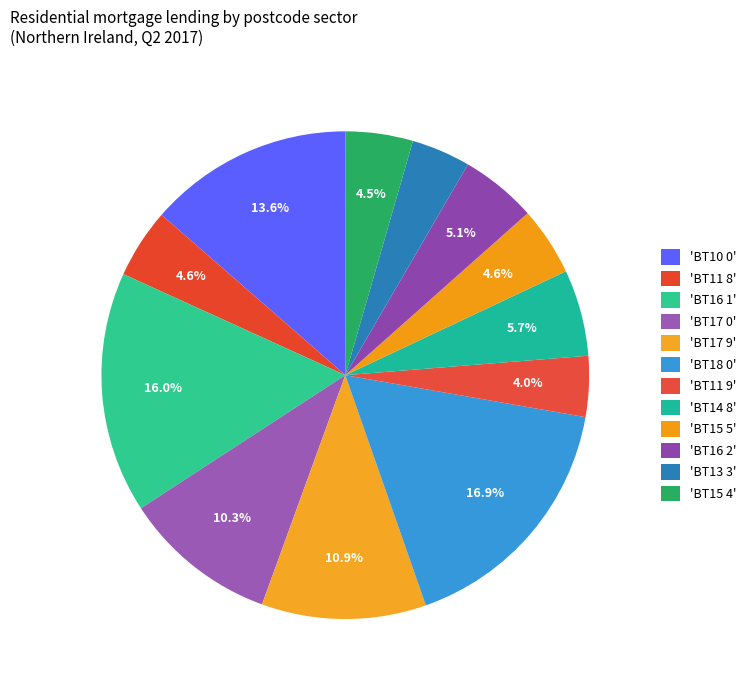

Which slice is the largest?

BT18 0